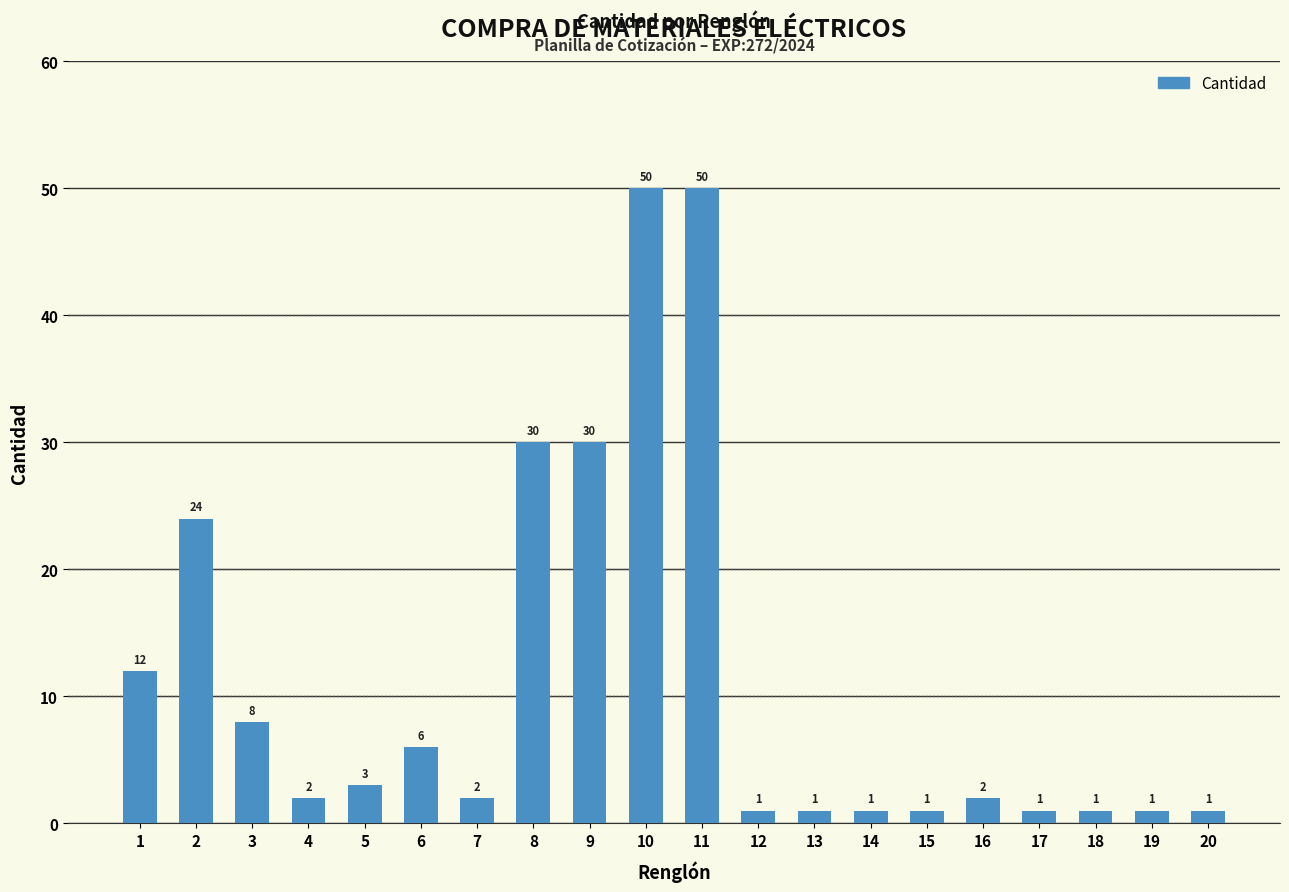

Is it true that the value at 15 is 1?

True